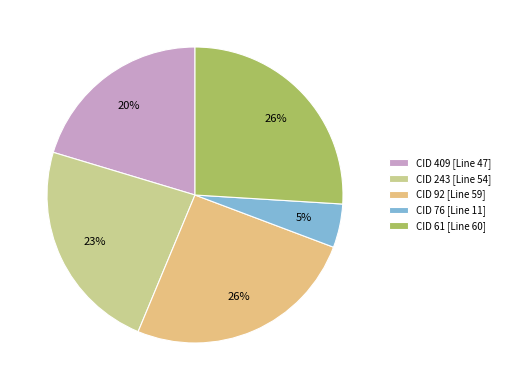

Count the number of slices in the pie.

5